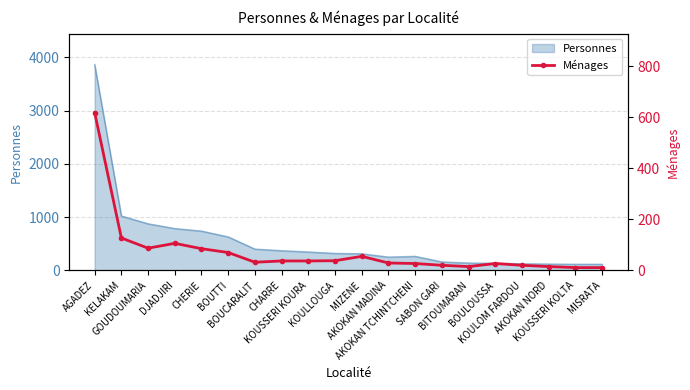

What is the label of the 4th point from the right?

KOULOM FARDOU